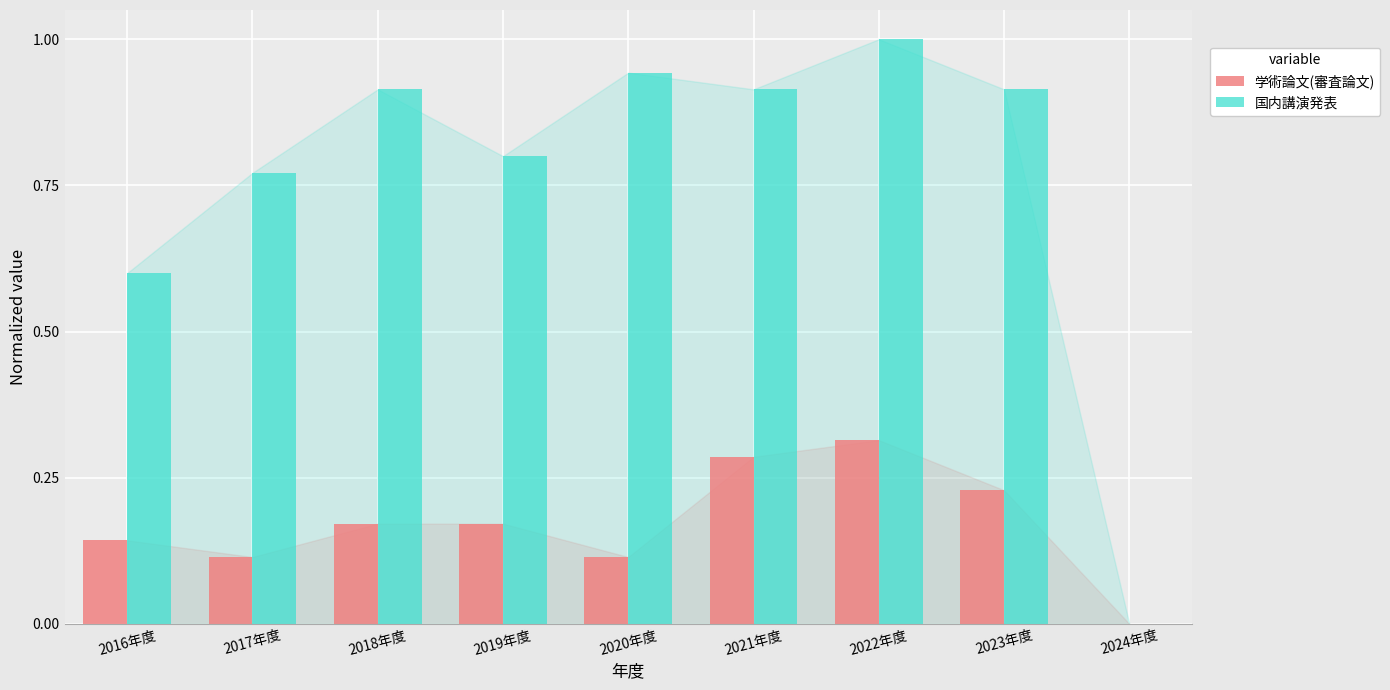

What is the sum of the 国内講演発表 values at 2016年度 and 2019年度?

1.4